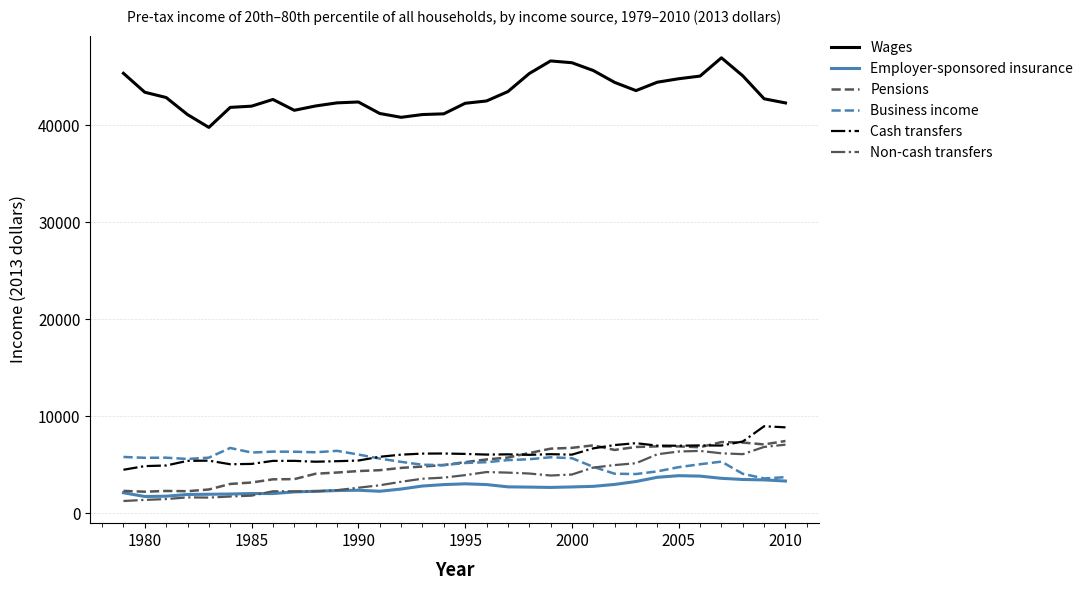

Which series has the largest total across all categories?

Wages